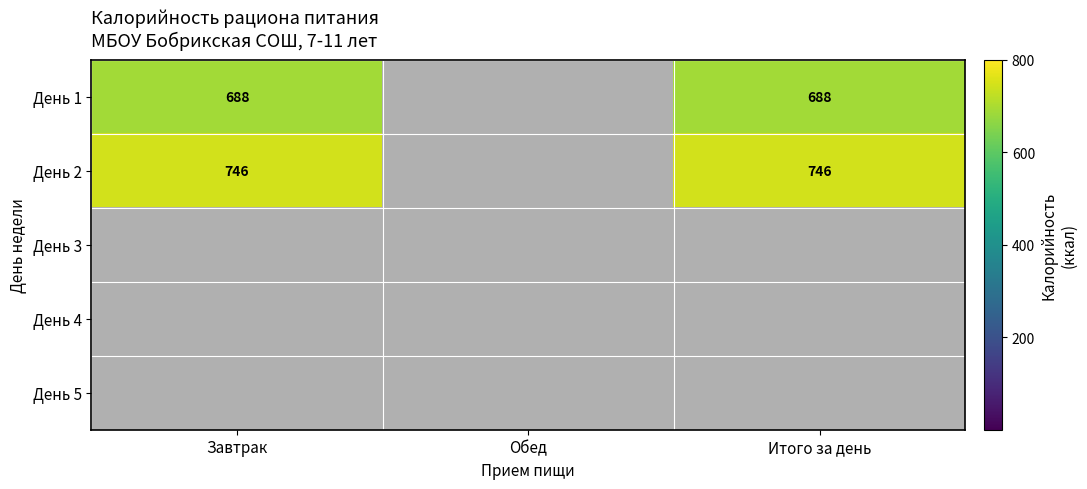

Count the number of categories in the chart.

3